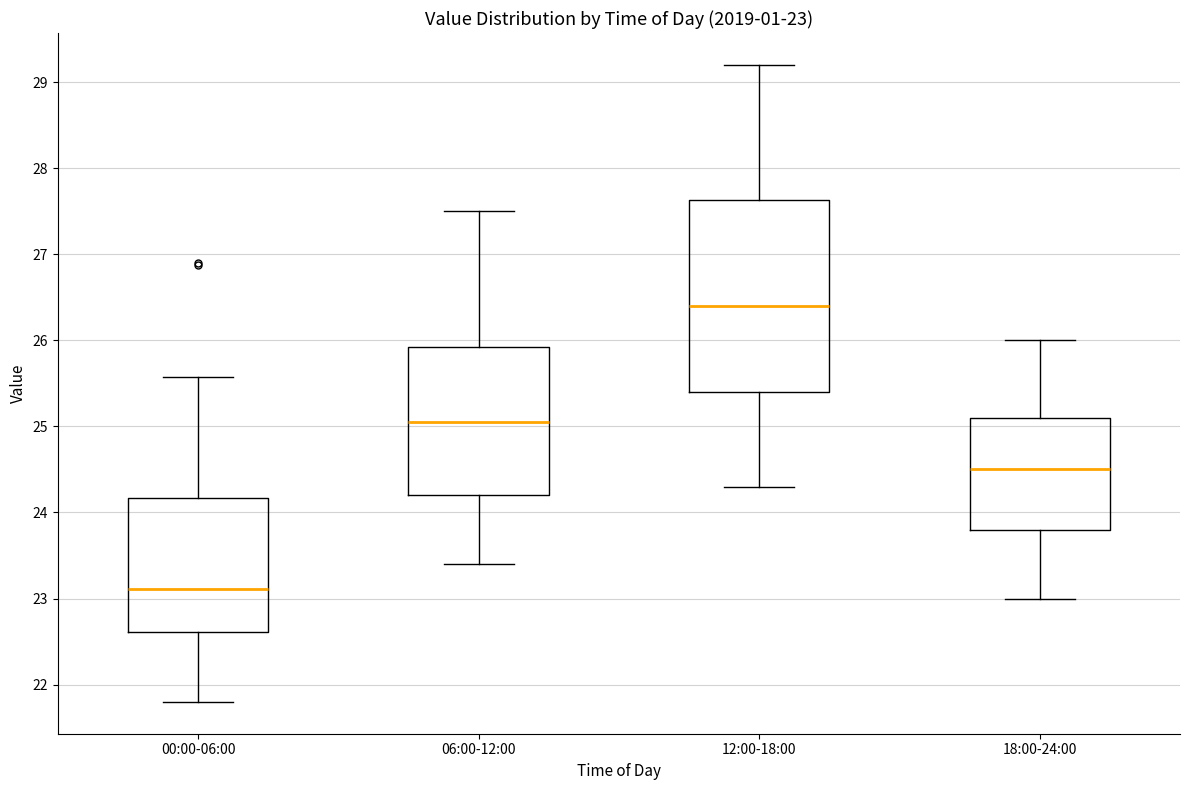

Which box is the tallest, from its lower edge to its upper edge?

12:00-18:00